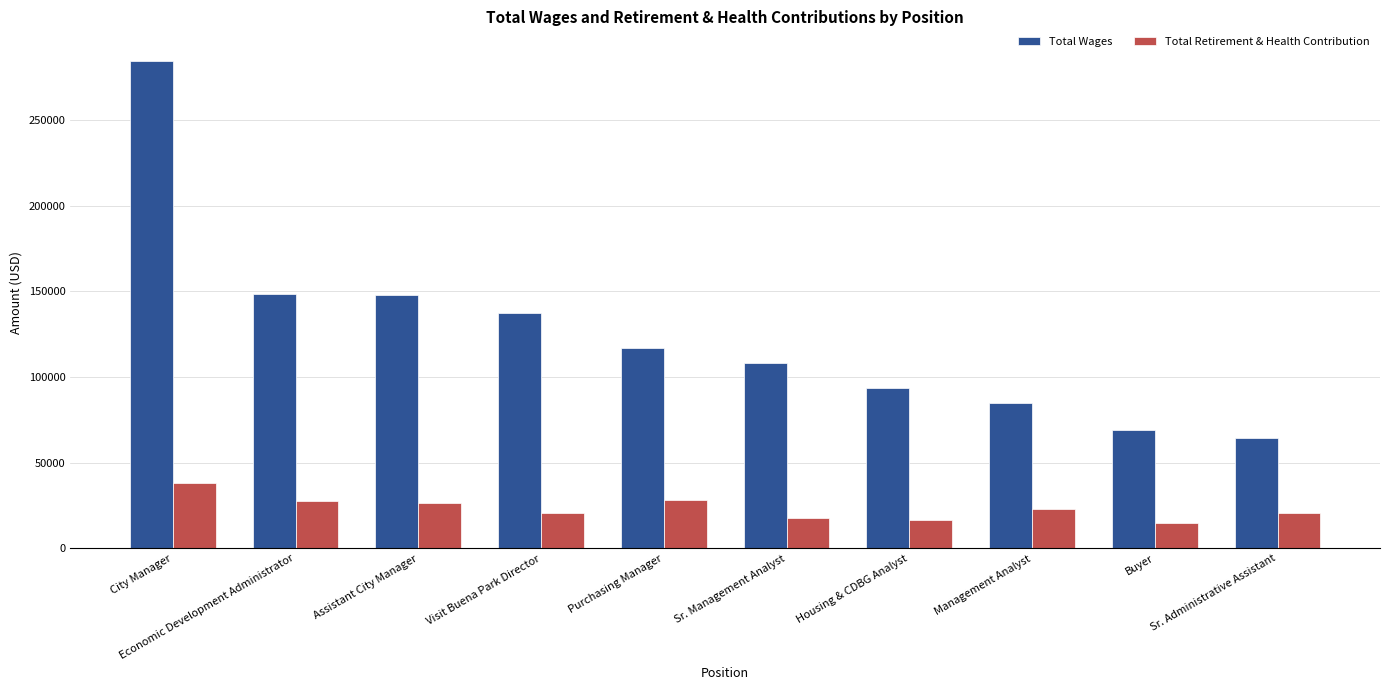

Which series has the largest range (max minus min)?

Total Wages